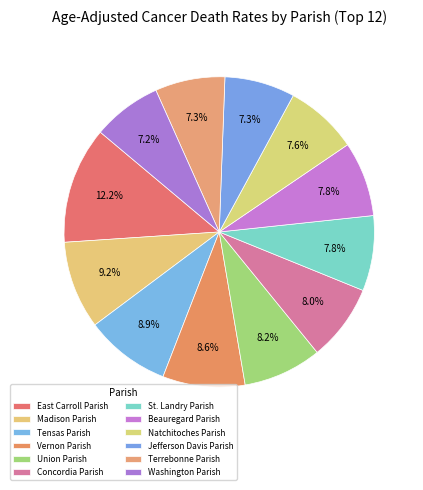

How many slices are in this pie chart?

12